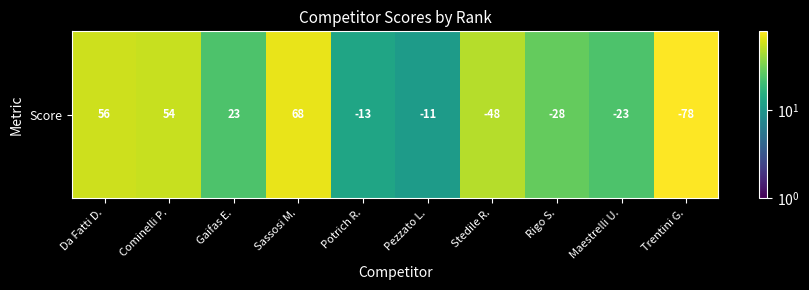

The value at Potrich R. is 18. True or false?

False